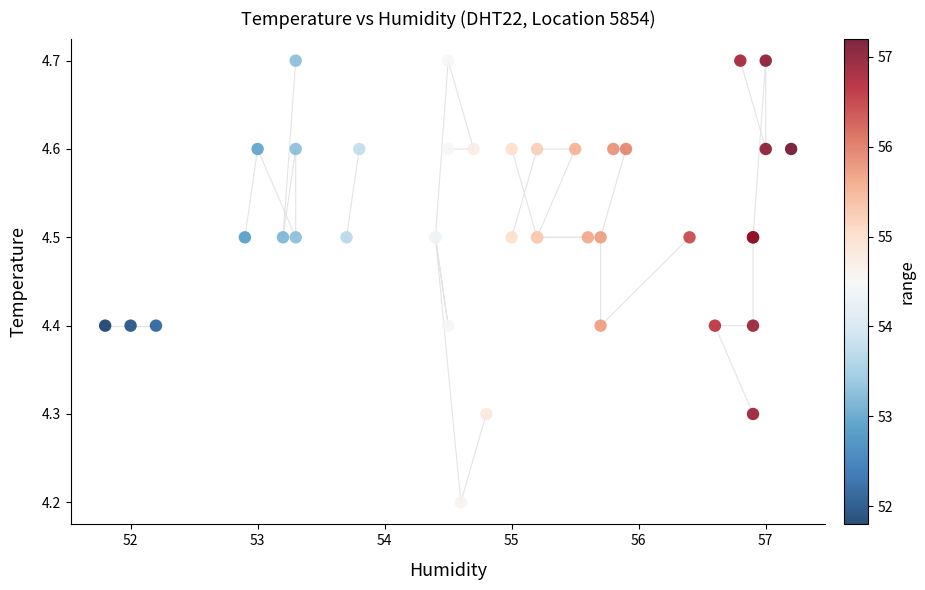

What Y value in the scatter plot is closest to 4?

4.2